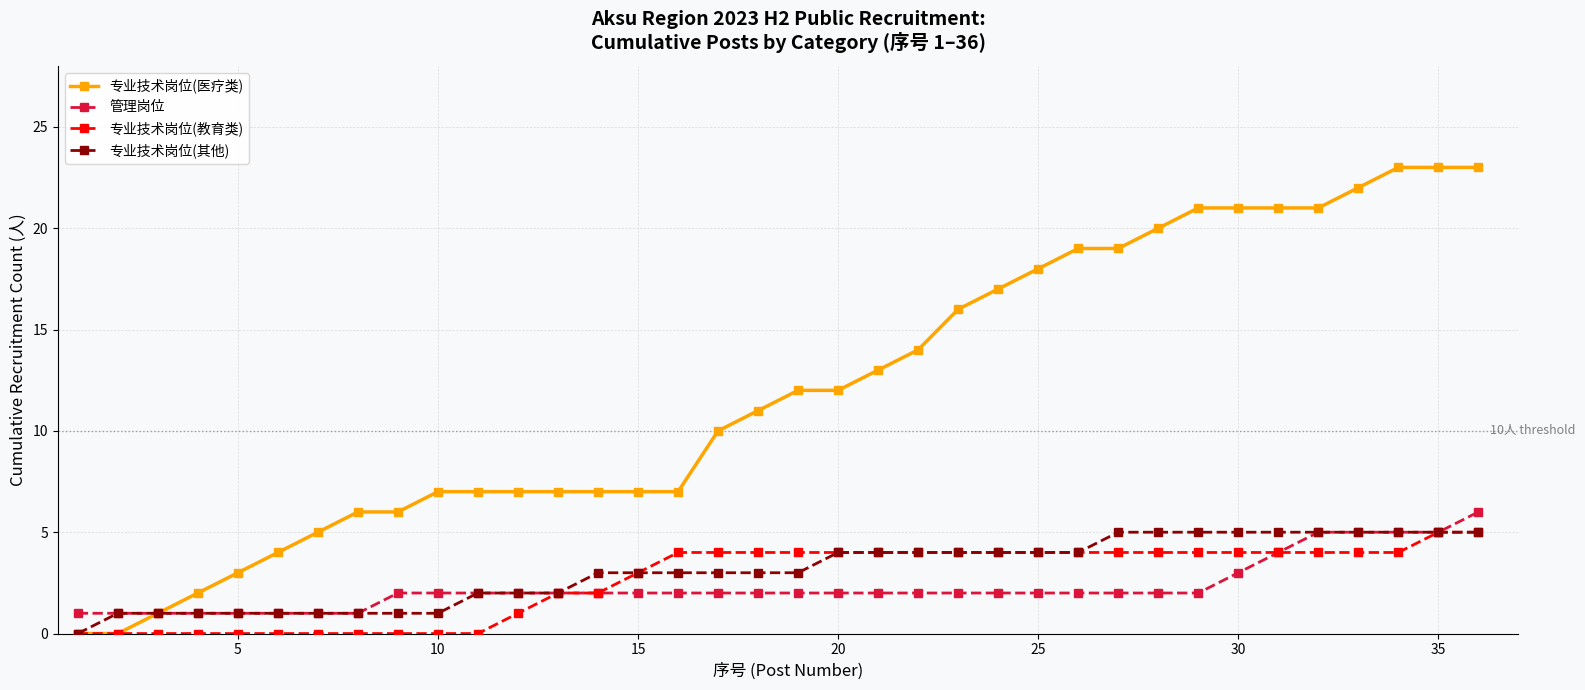

How many distinct data groups are displayed?

4